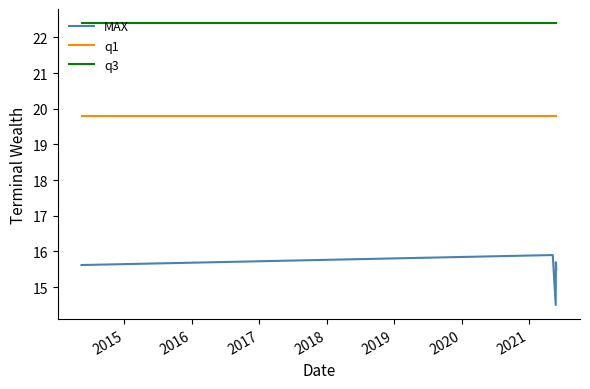

How many distinct data groups are displayed?

3